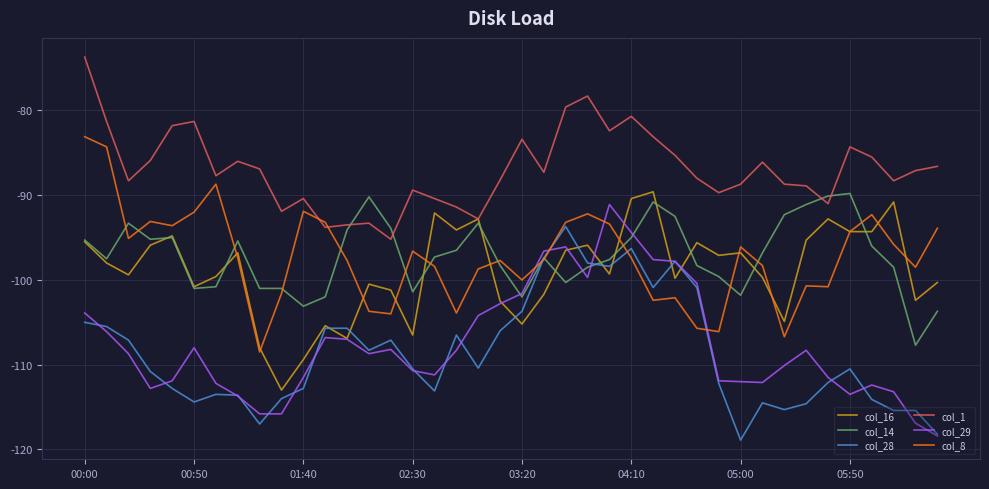

Is this an area chart (filled region under the line)?

No